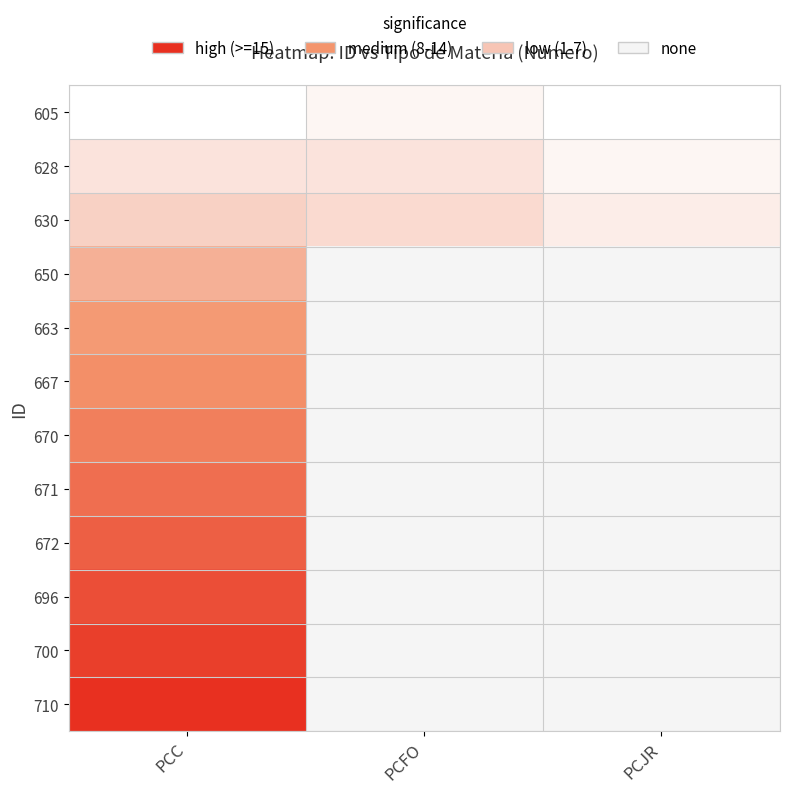

Between PCC and PCJR, which is larger?

PCC